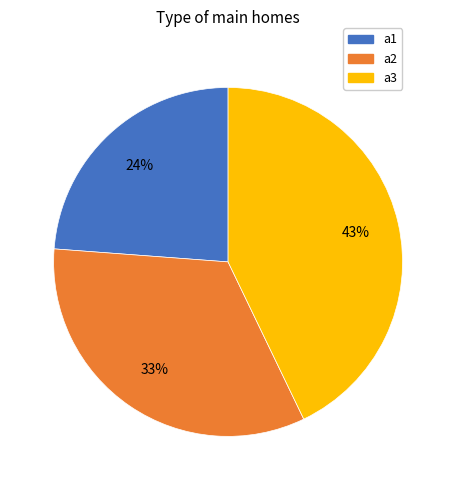

The a2 slice represents 33% of the pie. True or false?

True